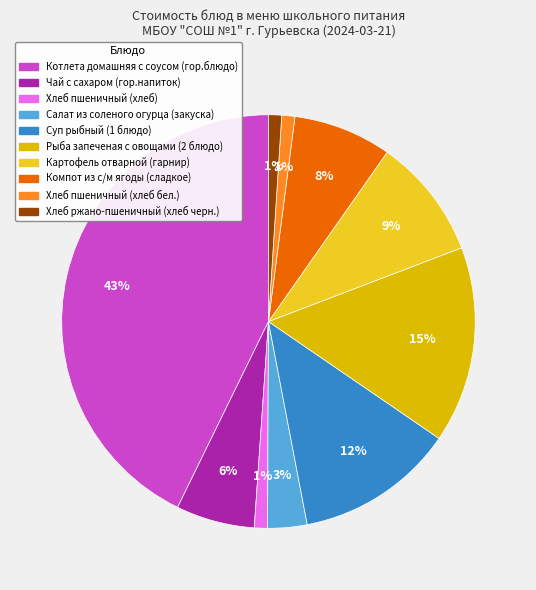

Is the sum of Чай с сахаром (гор.напиток) and Рыба запеченая с овощами (2 блюдо) greater than half?

No